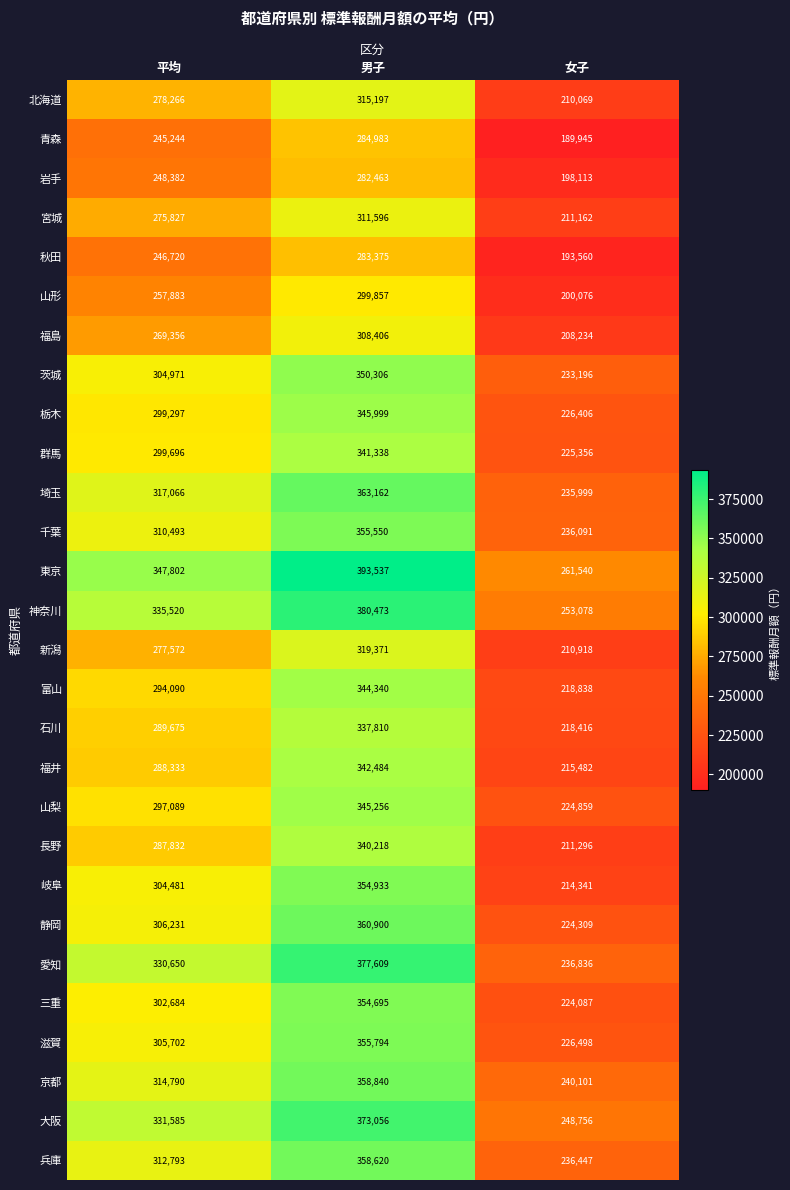

At how many categories does at least one series exceed 234394?

3